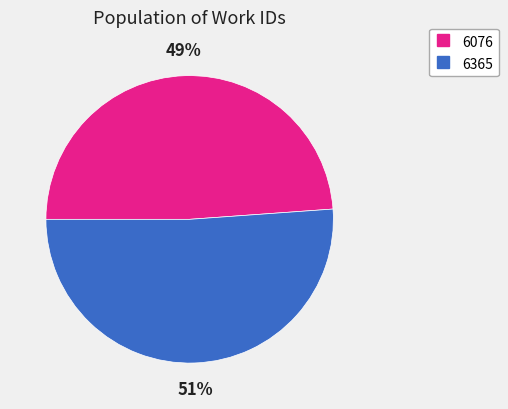

Do 6076 and 6365 together represent more than half of the pie?

Yes